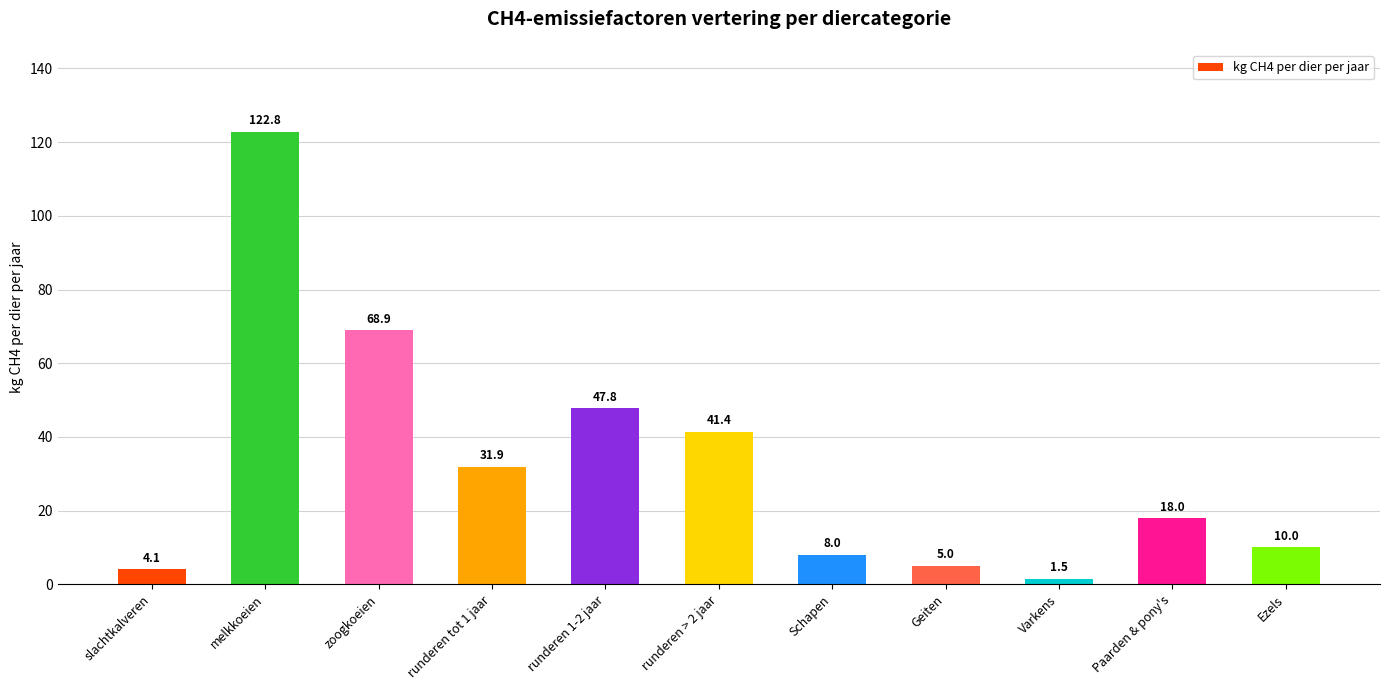

What is the smallest value displayed?

1.5